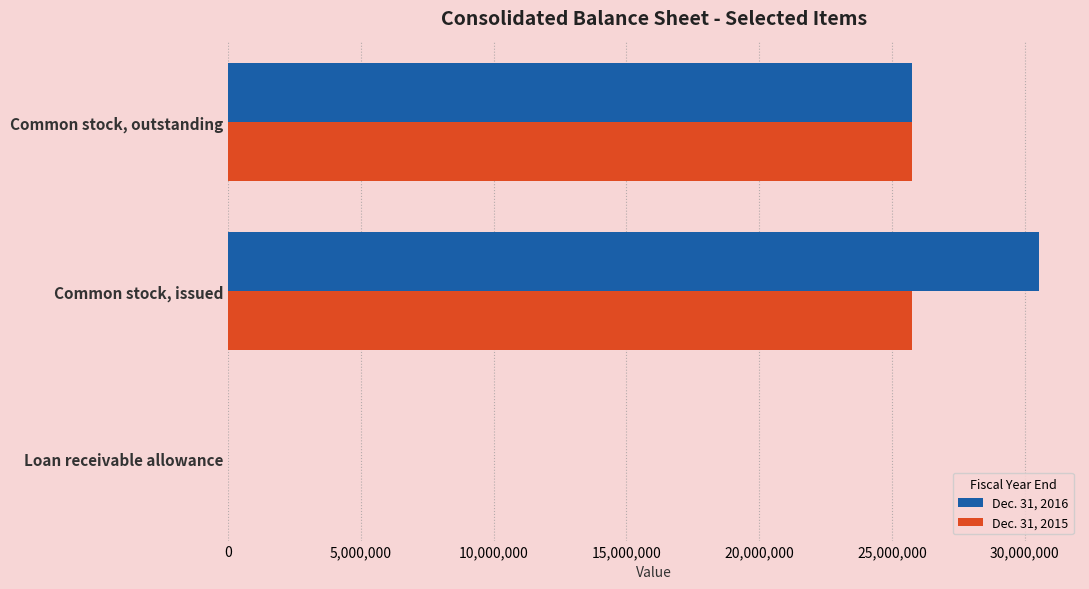

Is the value of Dec. 31, 2016 at Common stock, issued greater than the value of Dec. 31, 2015 at Loan receivable allowance?

Yes